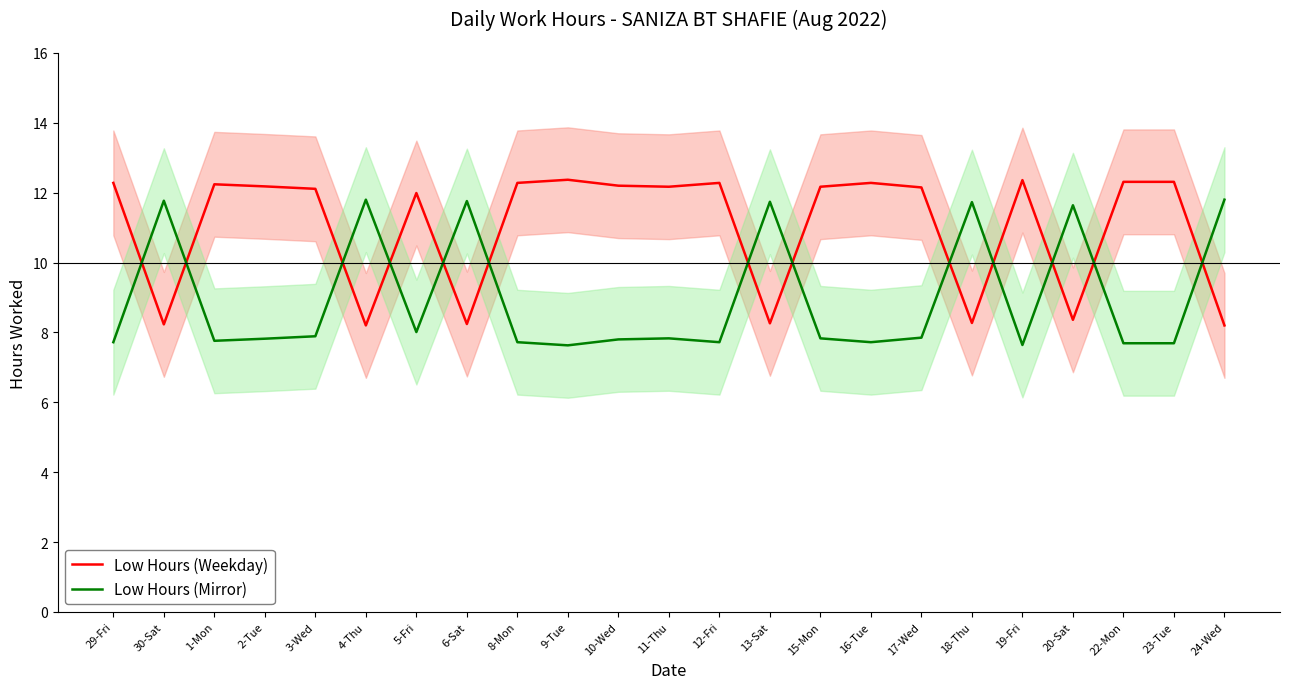

The value of Low Hours (Weekday) at 23-Tue is 5.7. True or false?

False